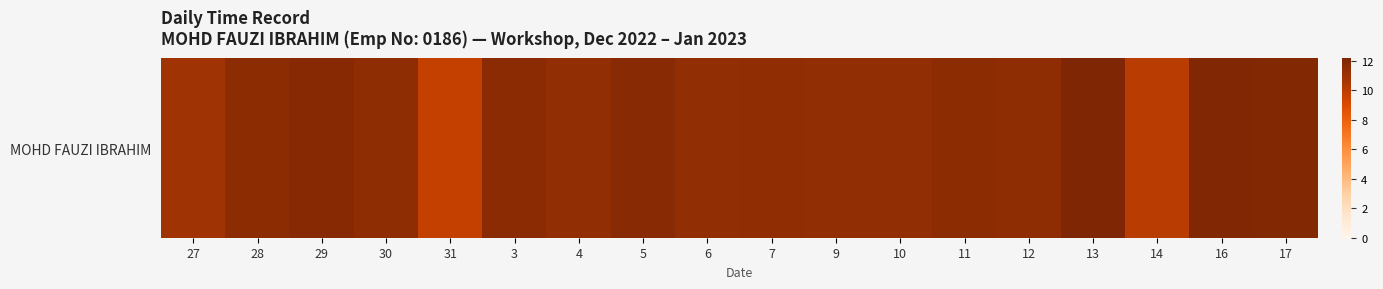

Reading left to right, list all the values displayed in this chart.

10.9	11.6	11.8	11.5	9.8	11.7	11.4	11.8	11.4	11.5	11.4	11.4	11.6	11.6	12.2	10.1	12.1	12.0